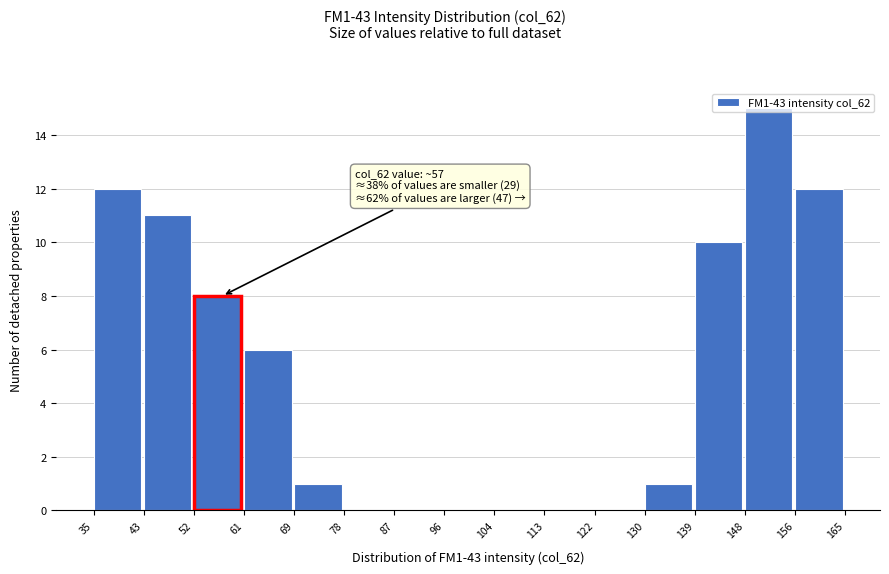

Which range on the x-axis has the tallest bar?

148 to 156